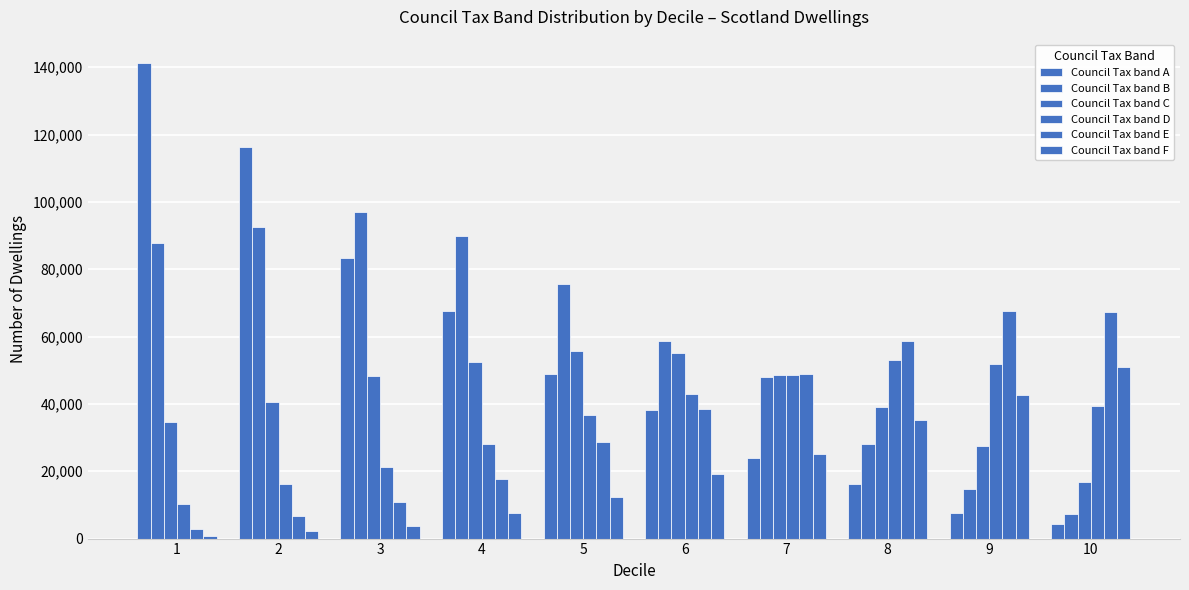

What is the difference between the Council Tax band E values at 1 and 8?

55856